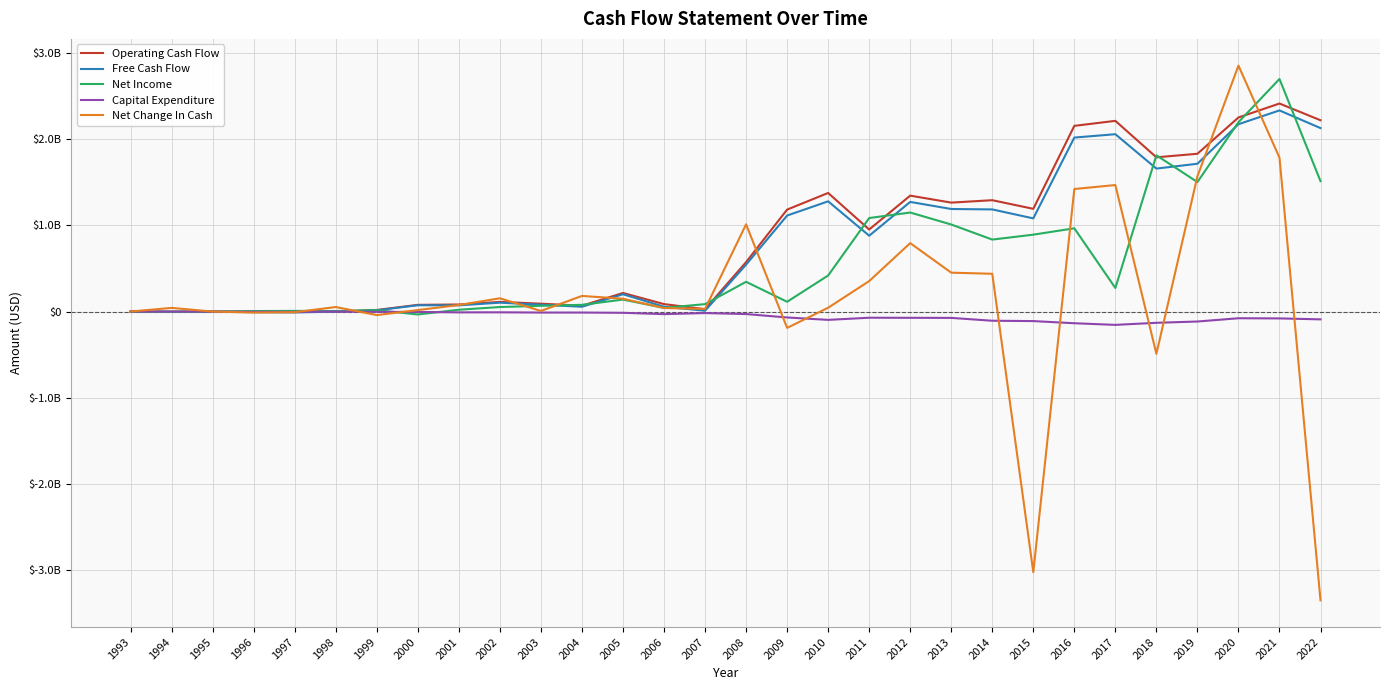

What is the greatest value displayed?

2854000000